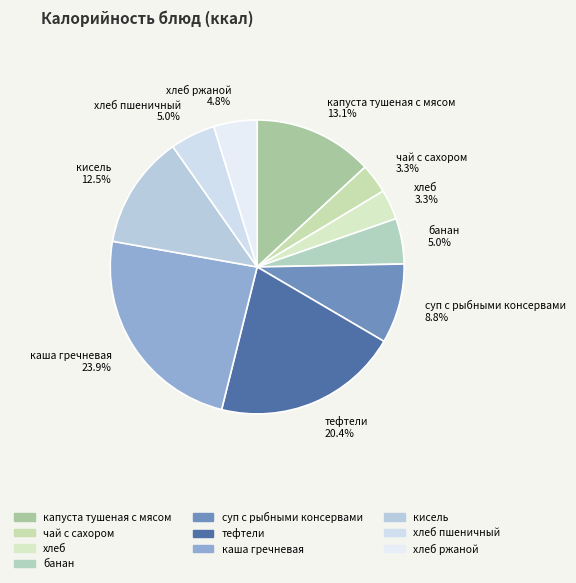

What is the largest slice in the pie chart?

каша гречневая 23.9%